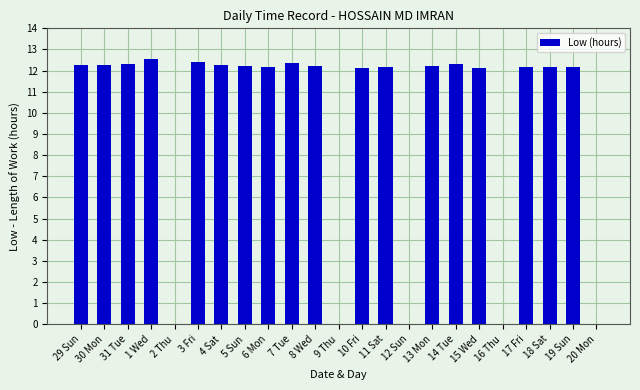

What is the ratio of the value at 4 Sat to the value at 7 Tue?

1.0